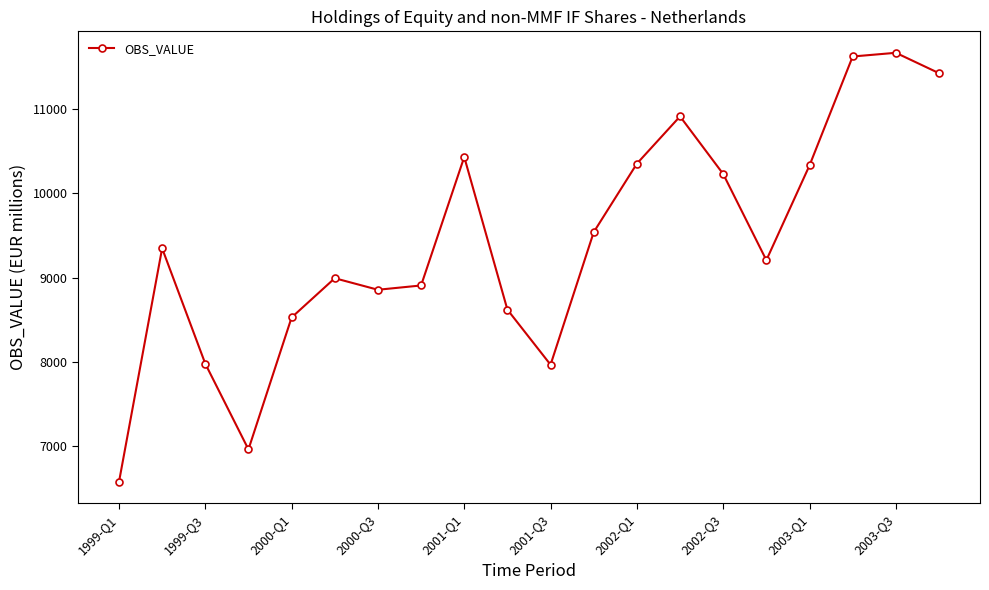

How many points are higher than both their immediate neighbors (excluding endpoints)?

5